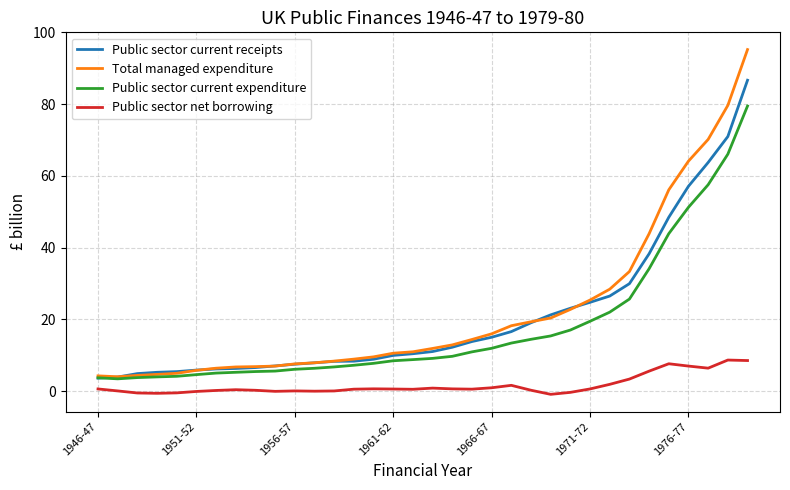

What are all the series names shown in the legend?

Public sector current receipts, Total managed expenditure, Public sector current expenditure, Public sector net borrowing